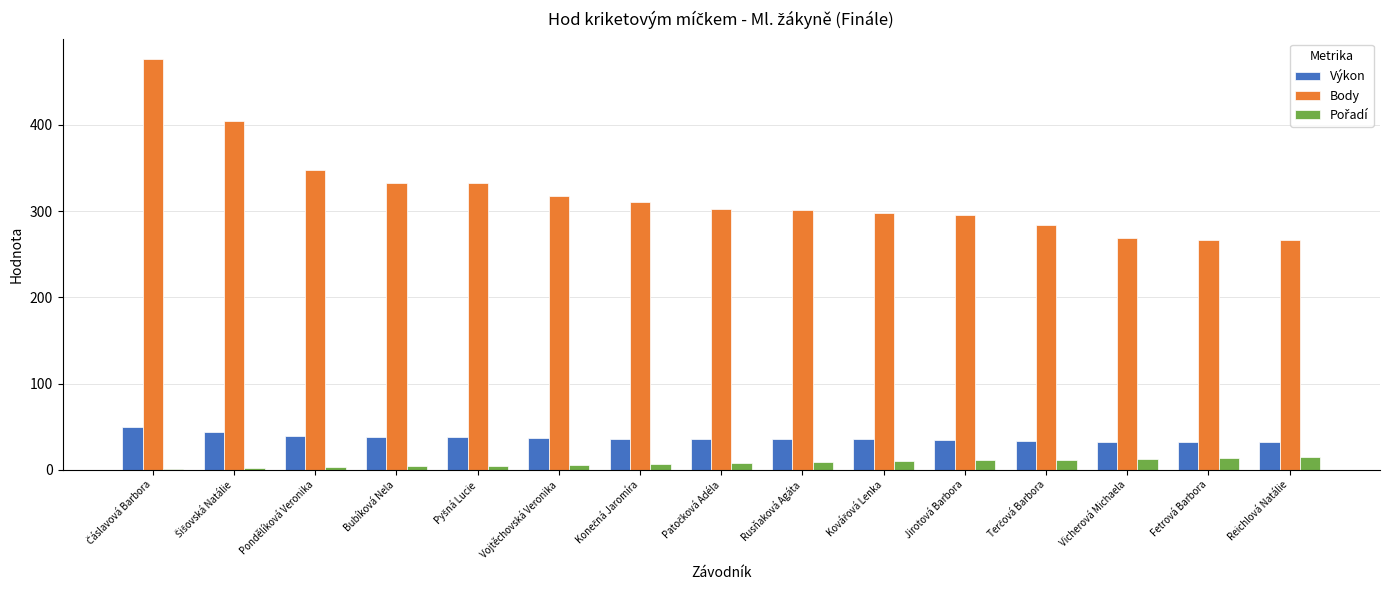

Read the Body value at Vicherová Michaela.

269.0